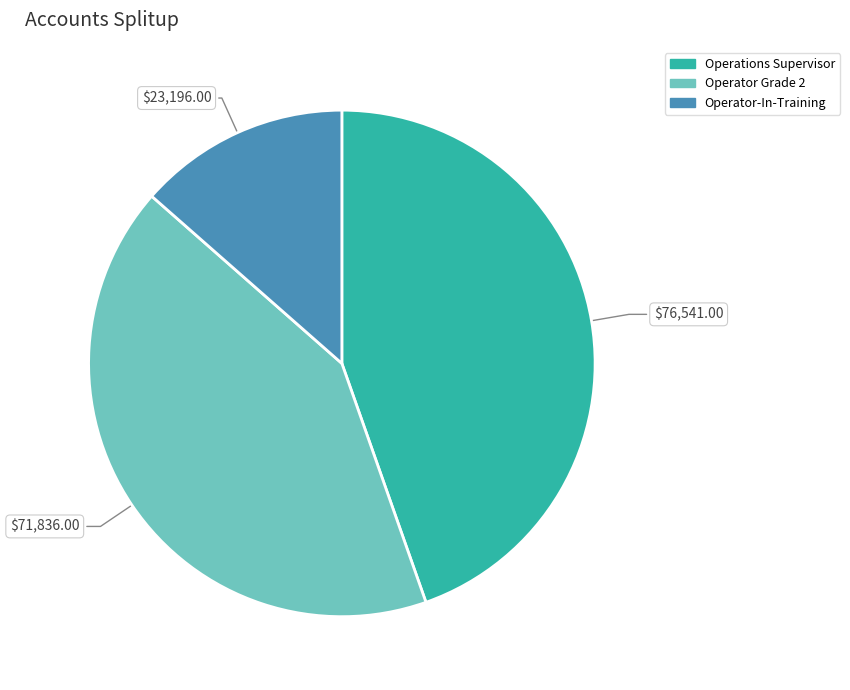

Which category has the biggest portion of the pie?

Operations Supervisor